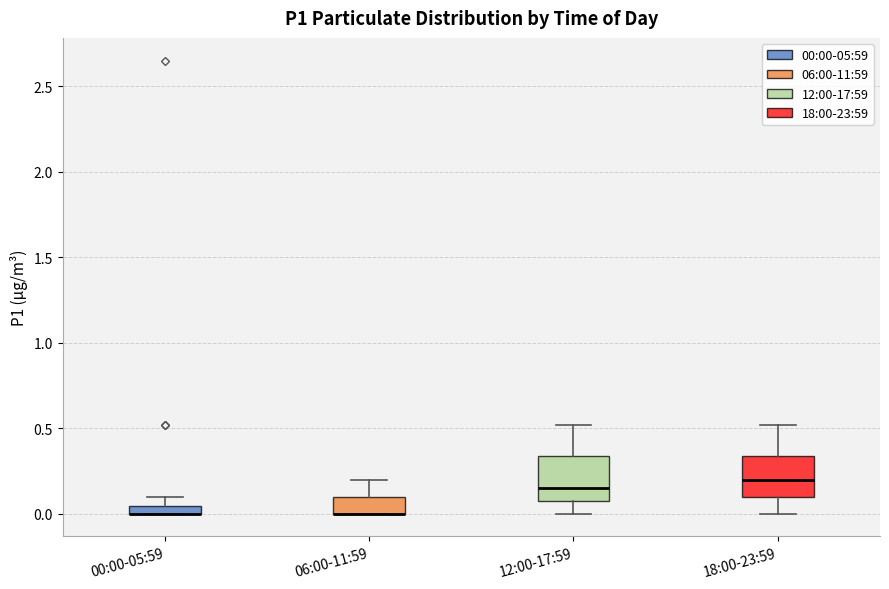

Where does the median line of the box for 18:00-23:59 sit on the y-axis? The values are not printed on the chart, so give them approximately, as read against the axis.

0.20